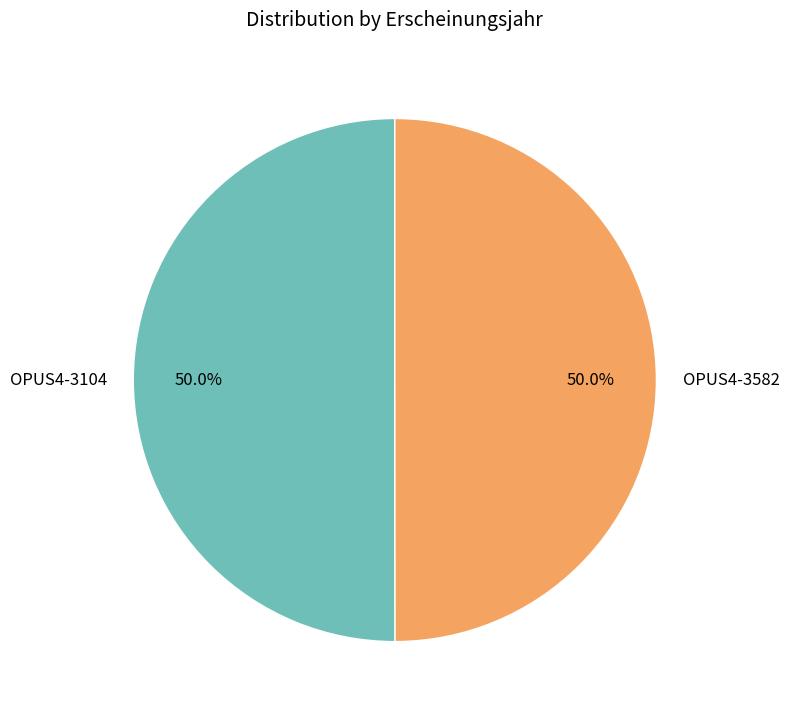

To the nearest percent, what percentage of the pie is OPUS4-3104?

50%